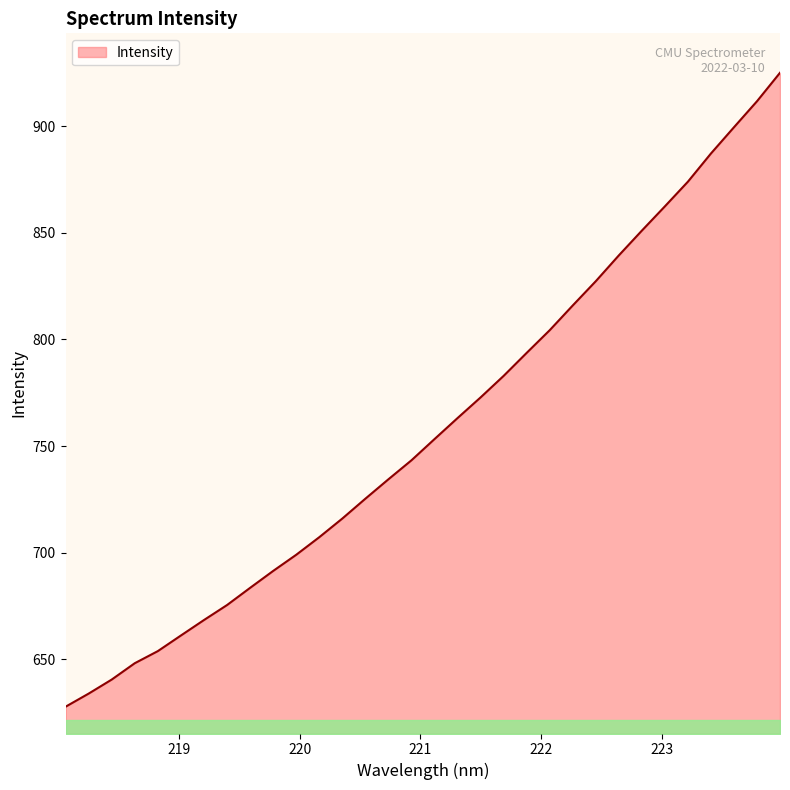

How many lines are shown in the chart?

1